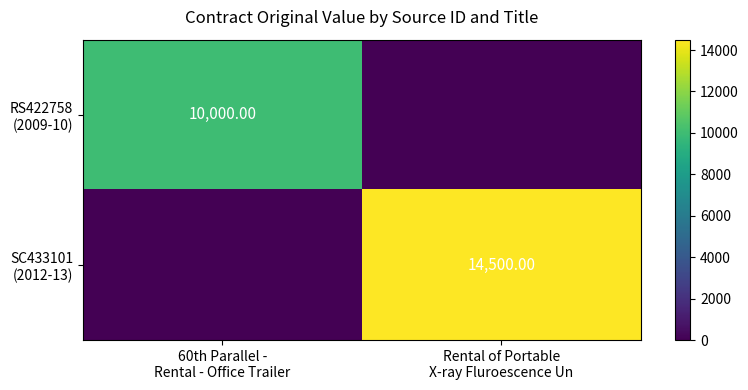

Rank the series by their average value, from lowest to highest.

RS422758 (2009-10), SC433101 (2012-13)